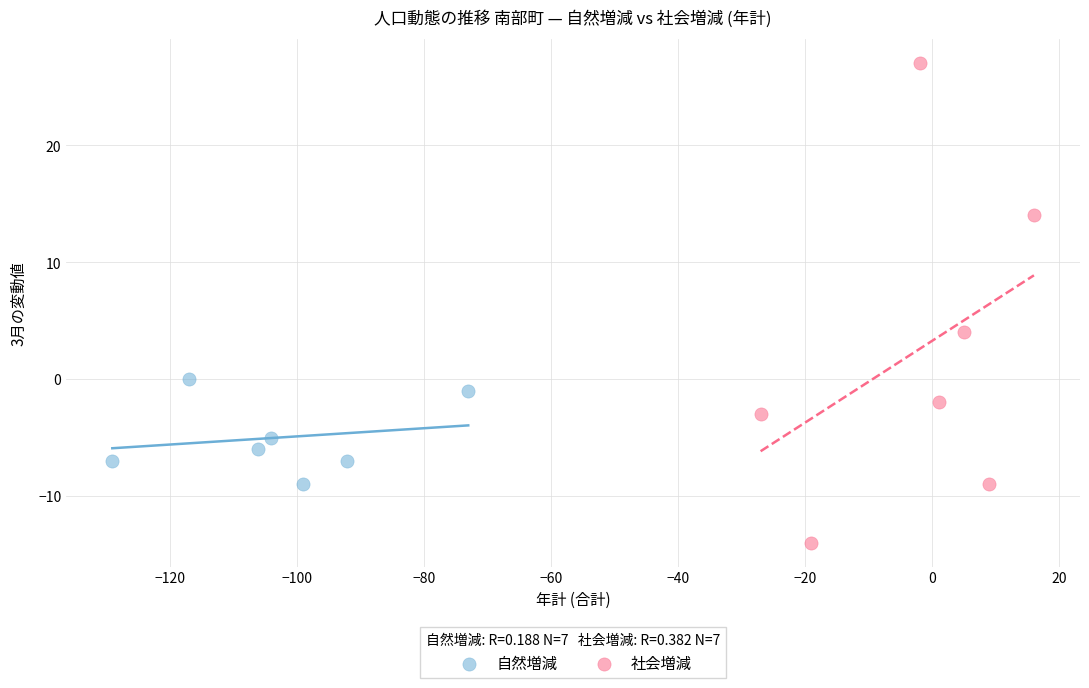

Which series has the largest Y range (max minus min)?

社会増減